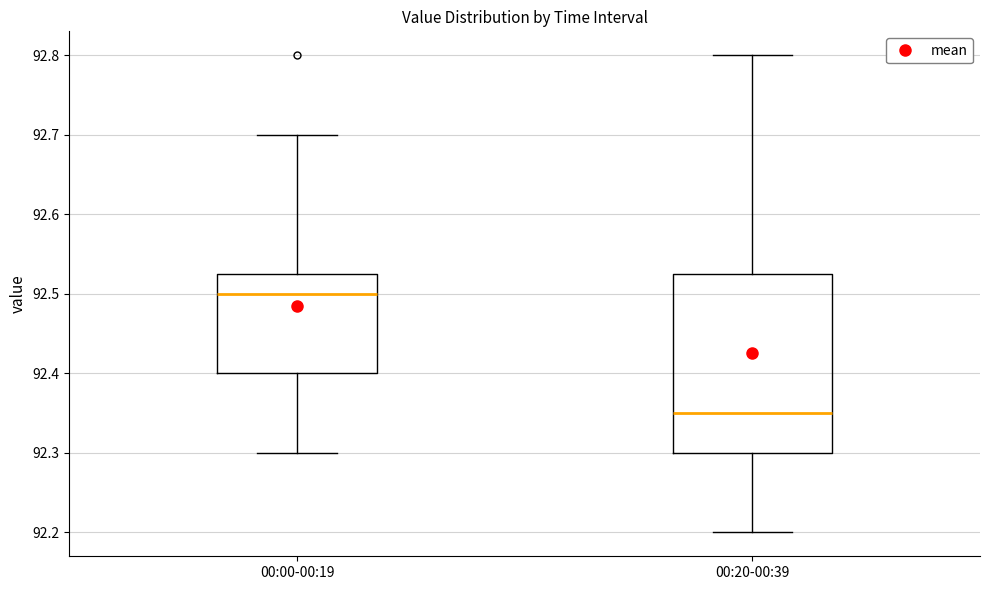

Where does the lower whisker of the box for 00:00-00:19 end on the y-axis? The values are not printed on the chart, so give them approximately, as read against the axis.

92.30